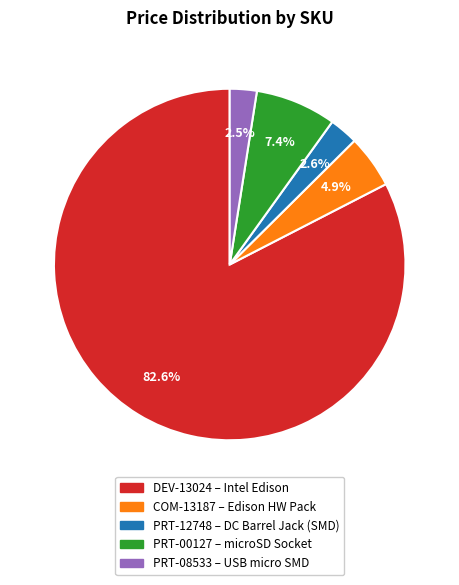

Count the number of slices in the pie.

5